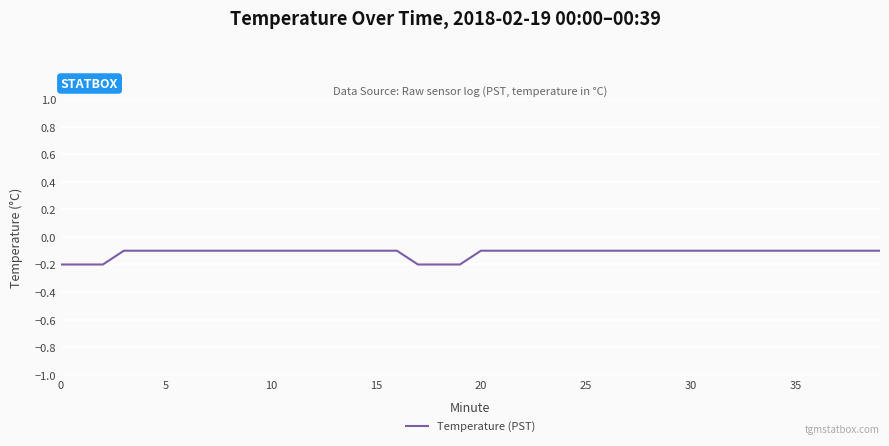

How many lines are shown in the chart?

1